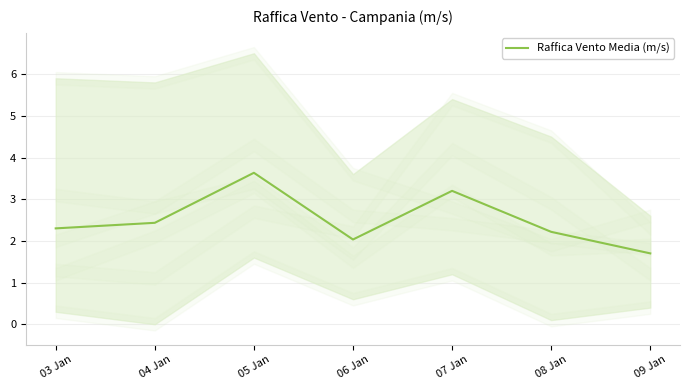

Reading right to left, what are all the values shown in this chart?

1.7	2.2	3.2	2.0	3.6	2.4	2.3